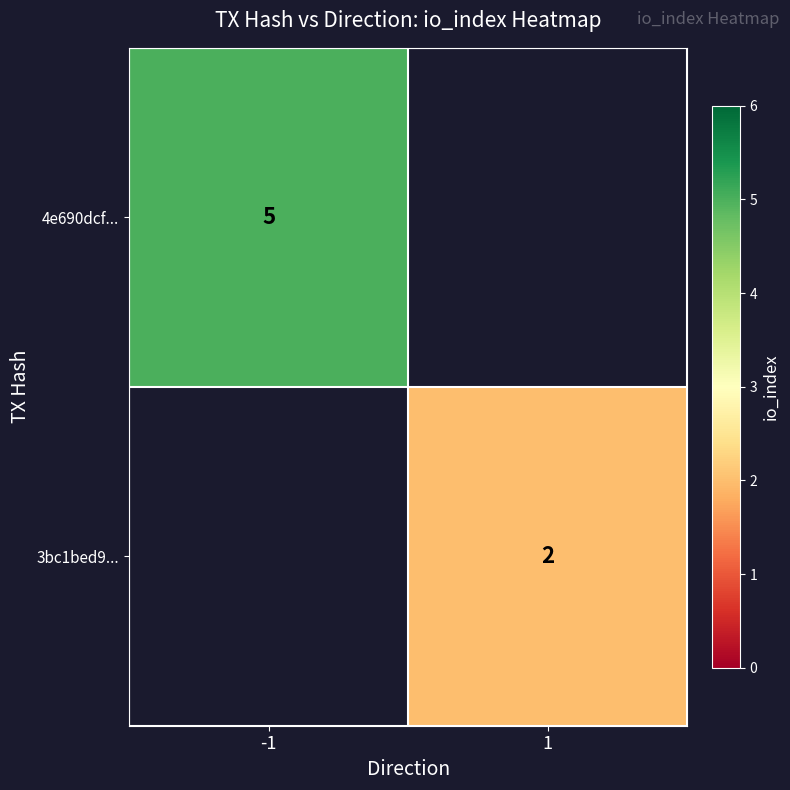

Is it true that 4e690dcf... equals 5 at -1?

True